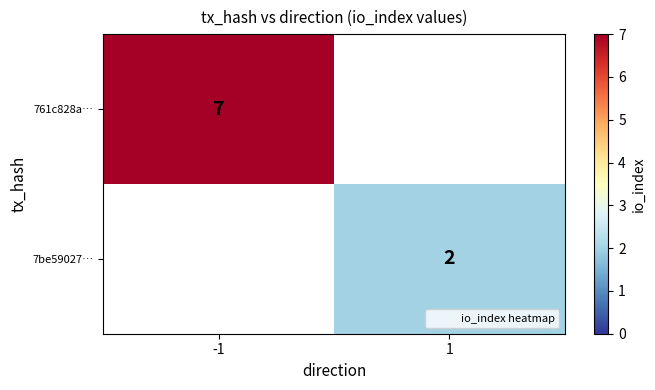

Is the value of 7be59027… at -1 greater than the value of 761c828a… at -1?

No